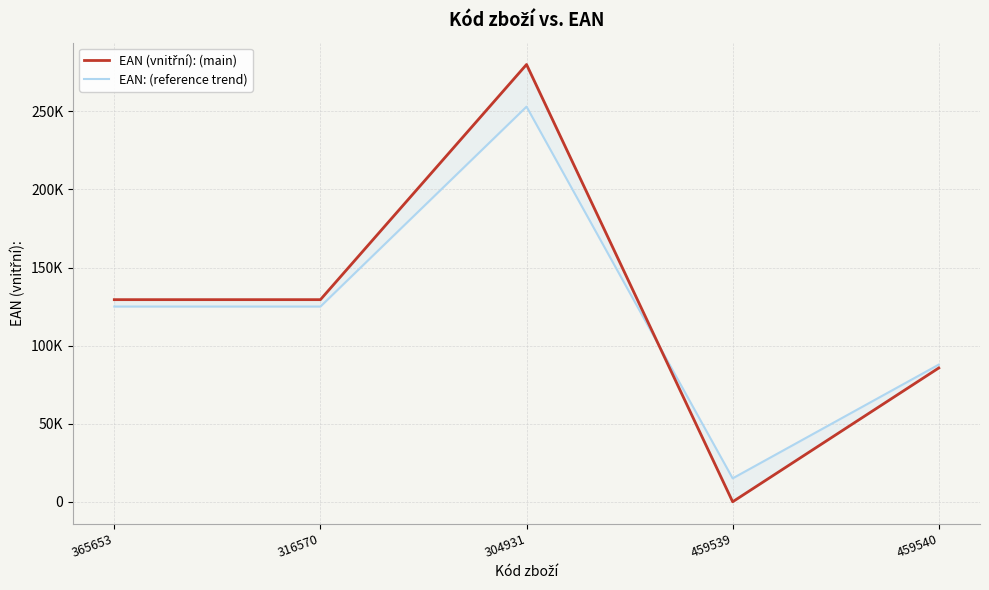

What is the total value across all series at 459540?

173519.1